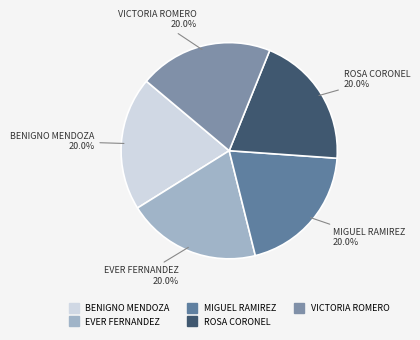

Do ROSA CORONEL and VICTORIA ROMERO together represent more than half of the pie?

No